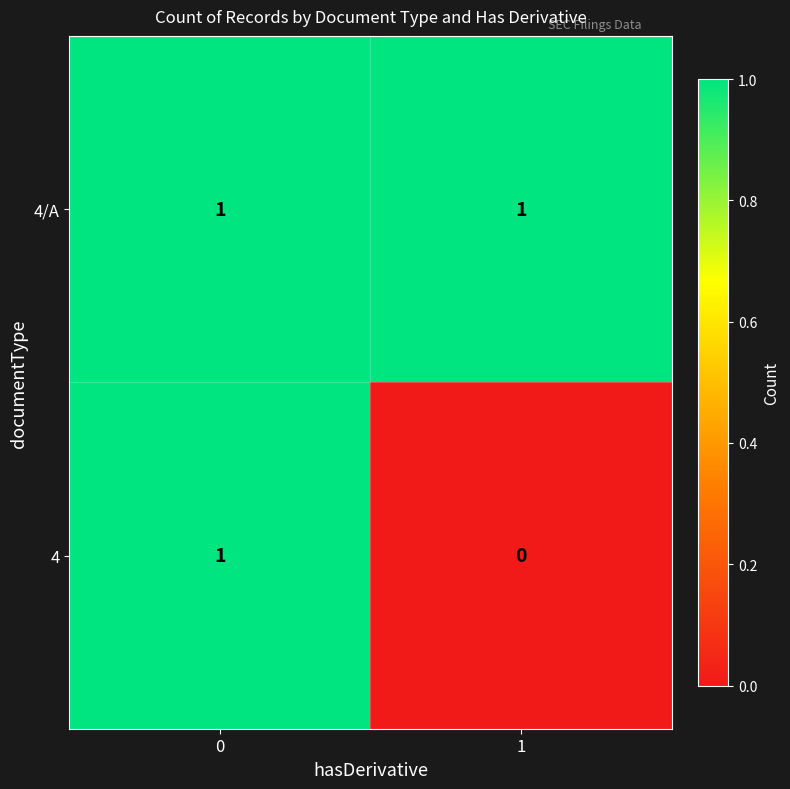

True or false: 4/A has a value of 1 at 0.

True